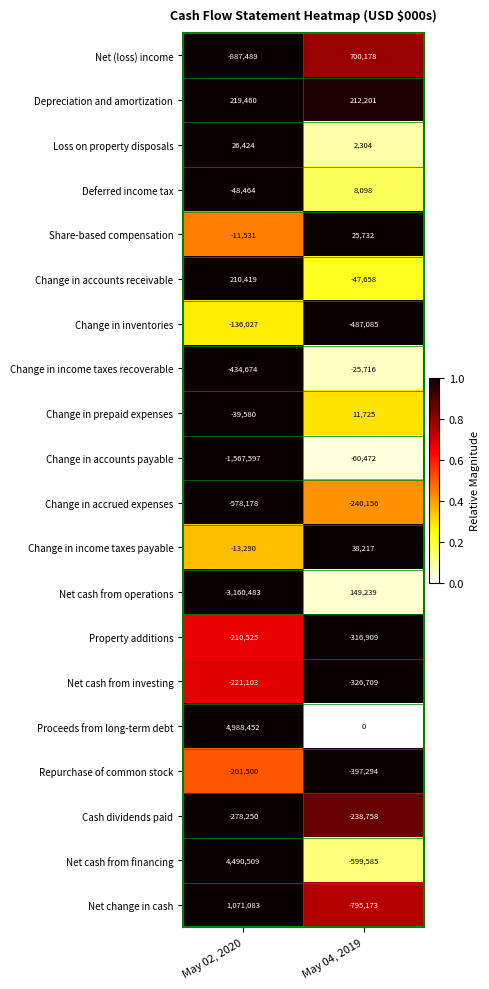

Which series has the widest spread of values?

Net cash from financing